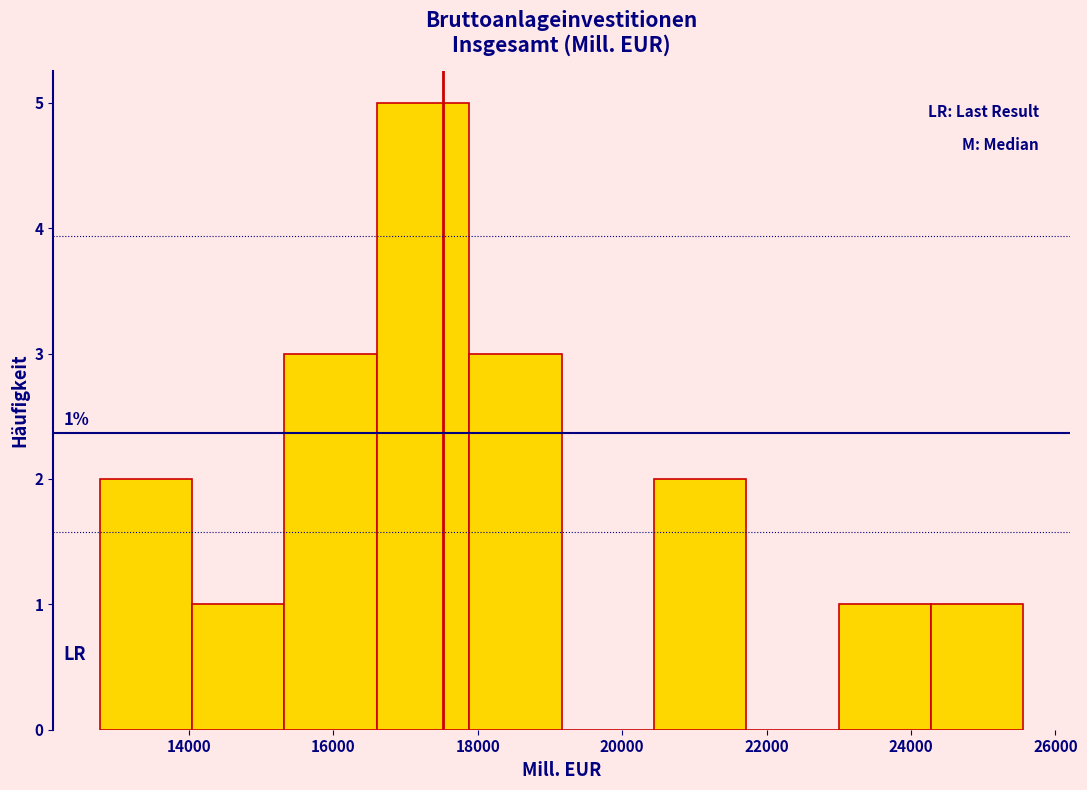

Which range on the x-axis has the tallest bar?

16600 to 17800